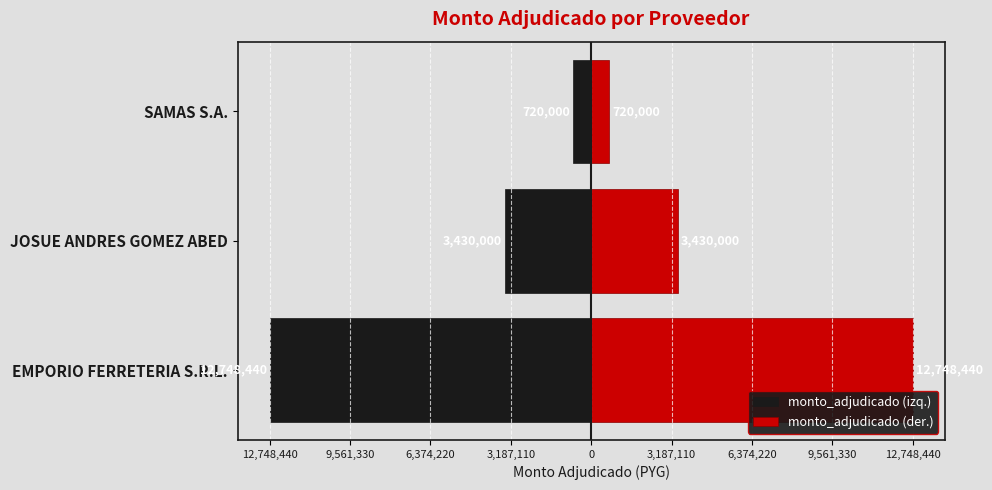

The value of monto_adjudicado (der.) at EMPORIO FERRETERIA S.R.L. is 17308785. True or false?

False